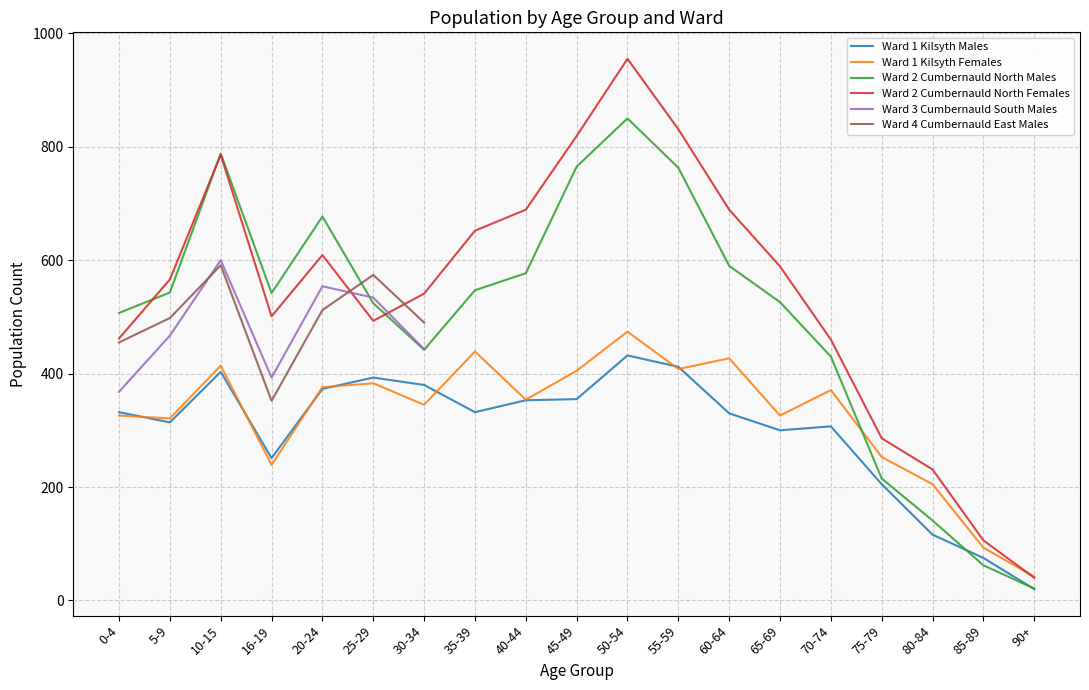

Does the chart display data point markers on the line(s)?

No